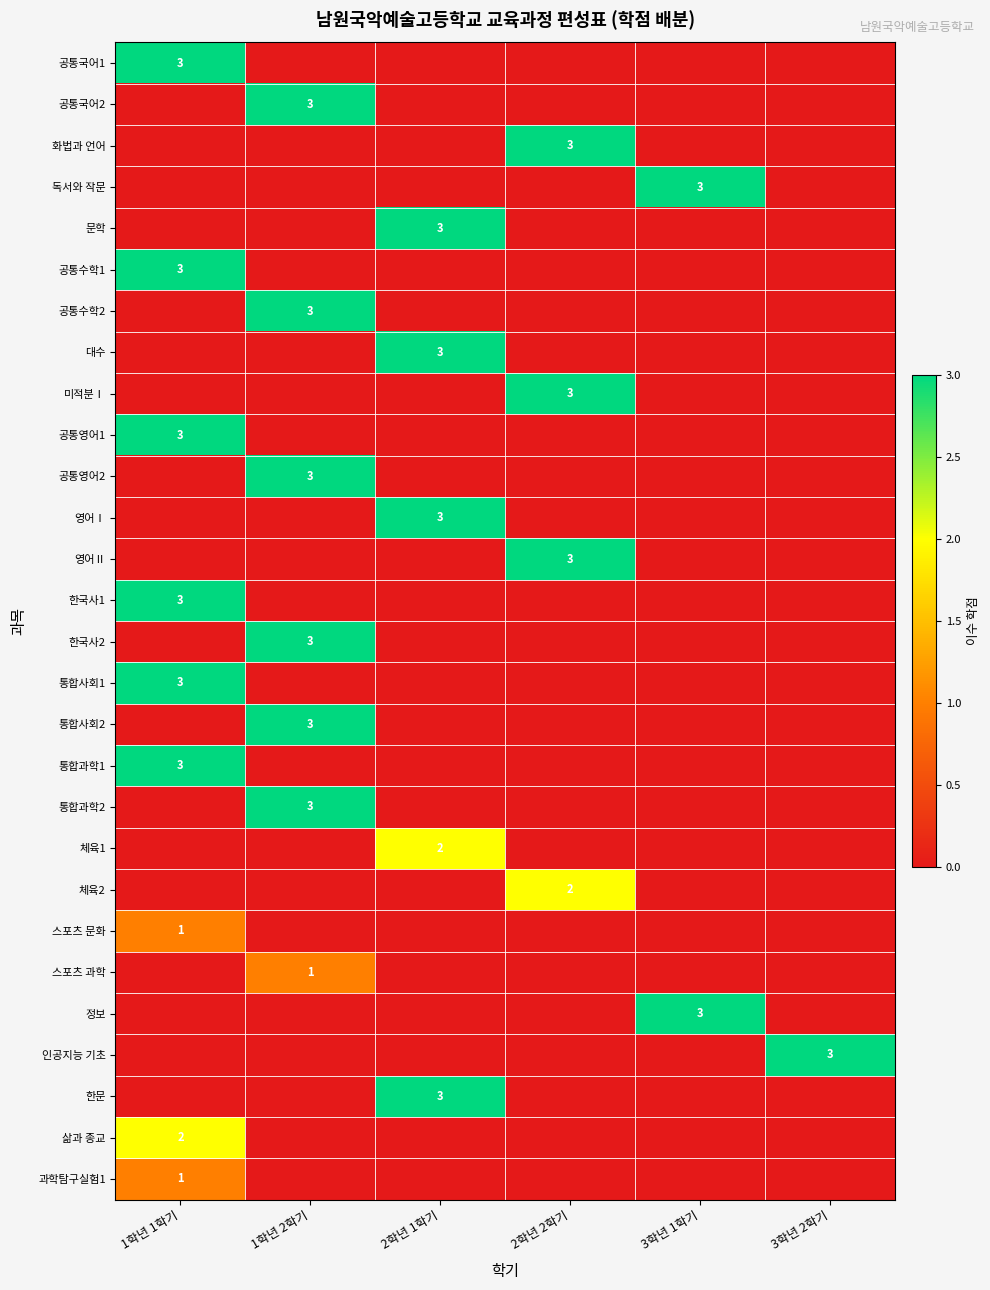

How many data points in 통합과학1 are above 0?

1